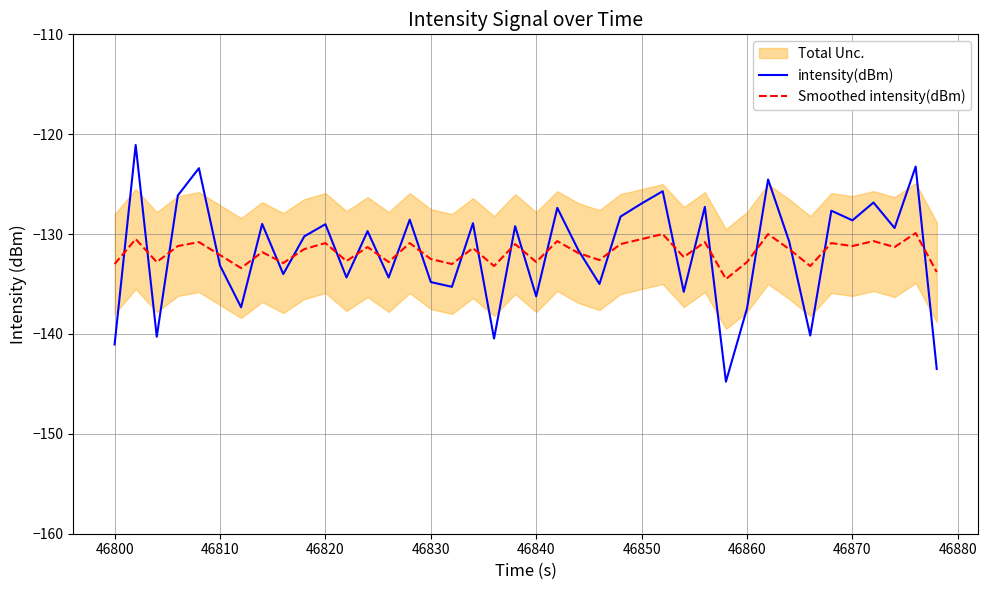

What is the minimum value for intensity(dBm)?

-144.8